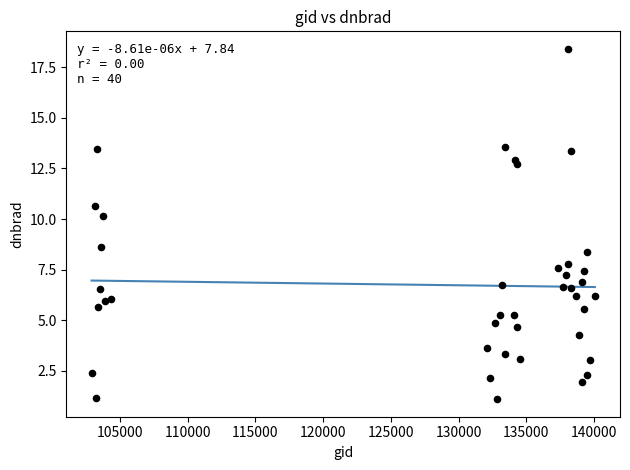

What Y value in the scatter plot is closest to 9?

8.6